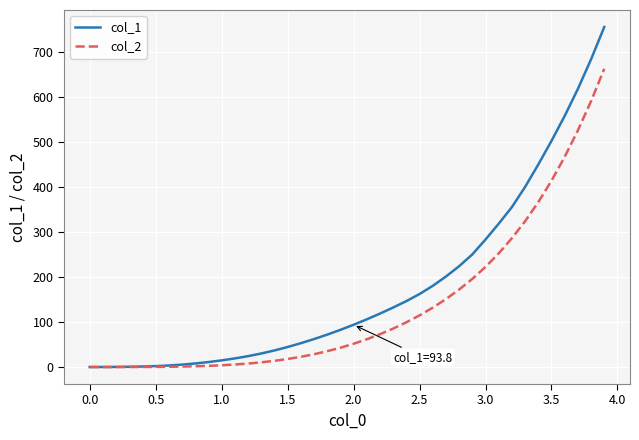

What is the difference between the maximum and minimum values in the col_1 series?

754.5